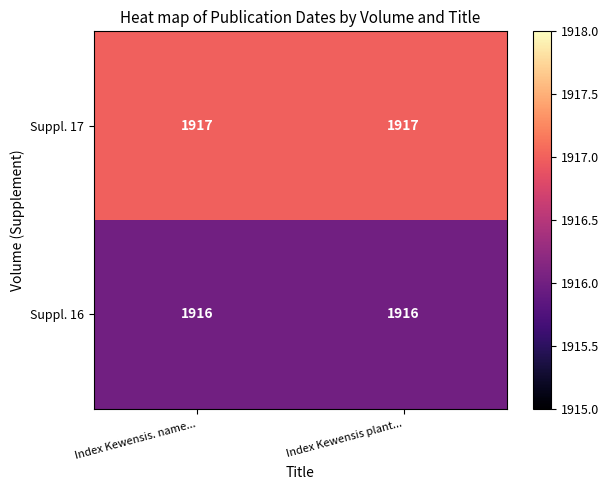

Reading right to left, transcribe all the data shown in this chart.

Suppl. 17: Index Kewensis plant...=1917	Index Kewensis. name...=1917
Suppl. 16: Index Kewensis plant...=1916	Index Kewensis. name...=1916